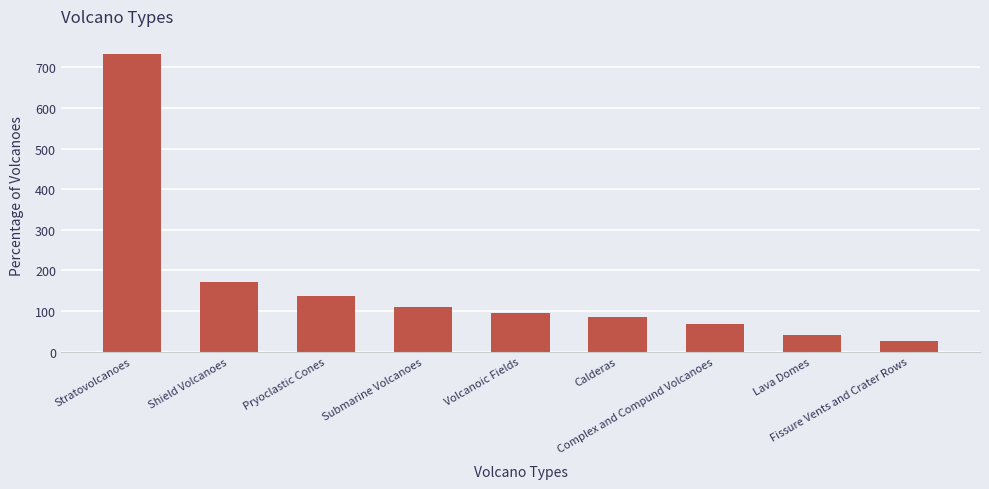

What is the change in value from Stratovolcanoes to Complex and Compund Volcanoes?

-667